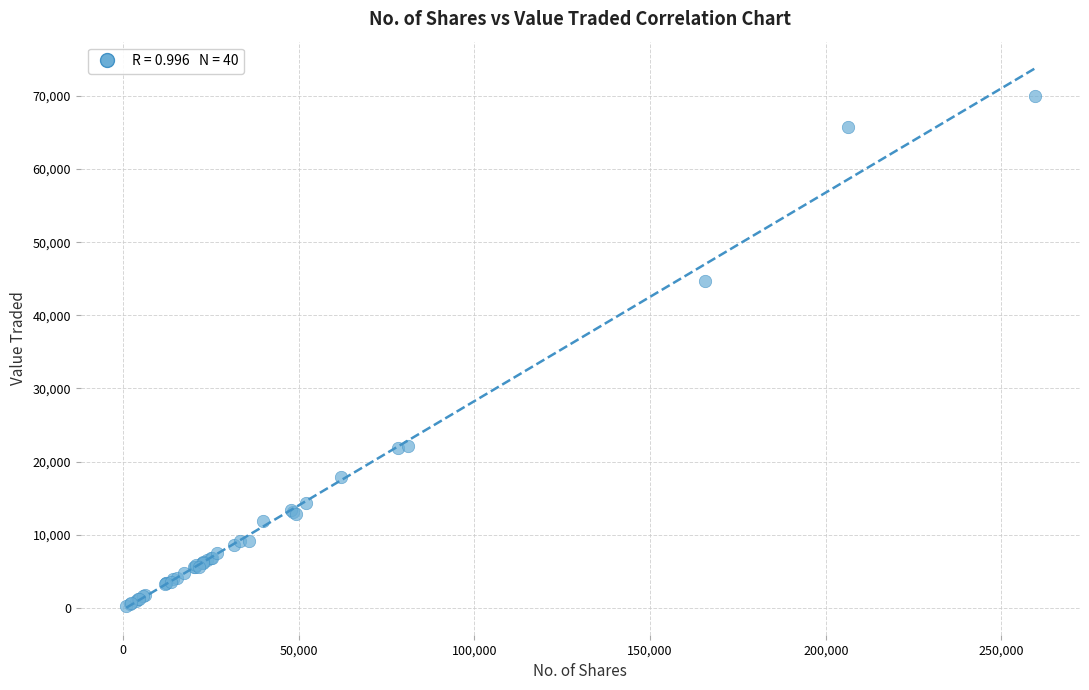

What Y value in the scatter plot is closest to 35149?

44733